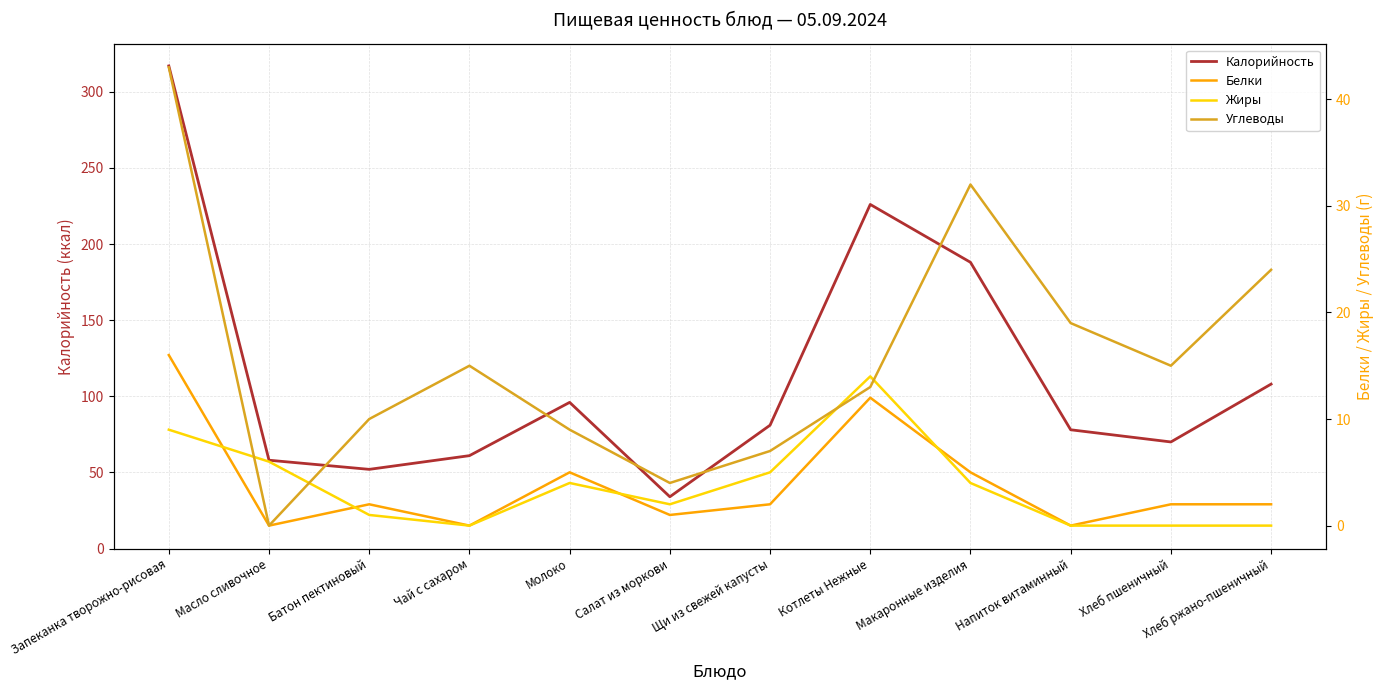

What is the difference between the second highest and second lowest values in the Белки series?

12